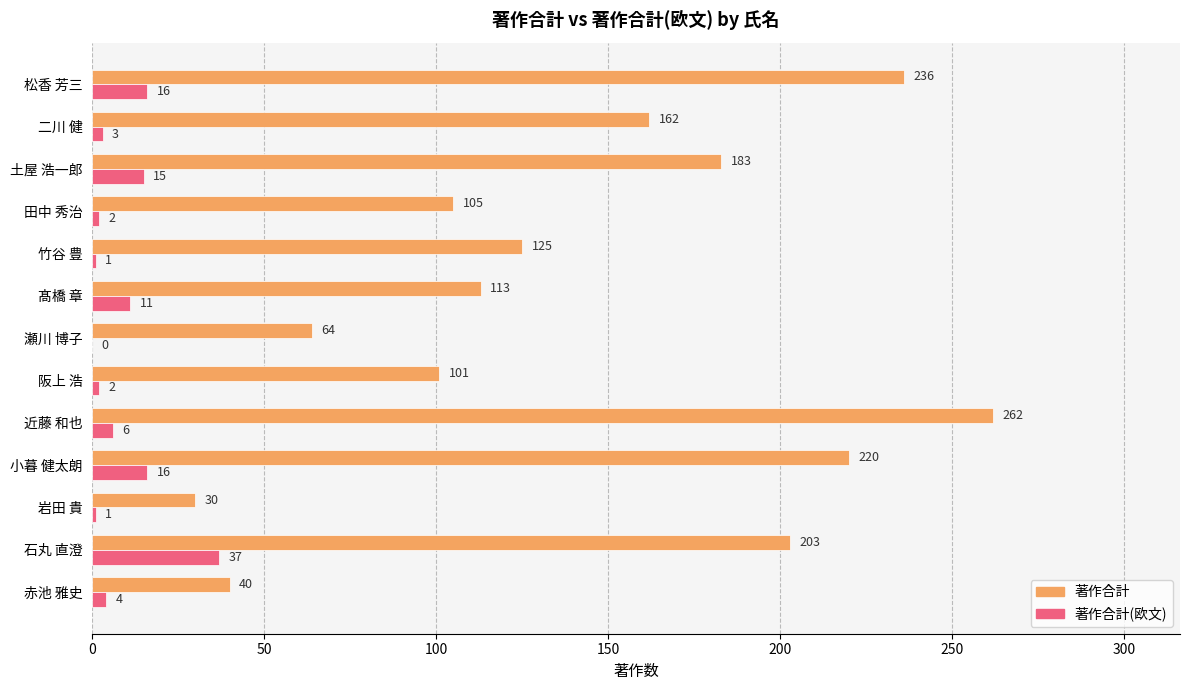

Read the 著作合計 value at 二川 健.

162